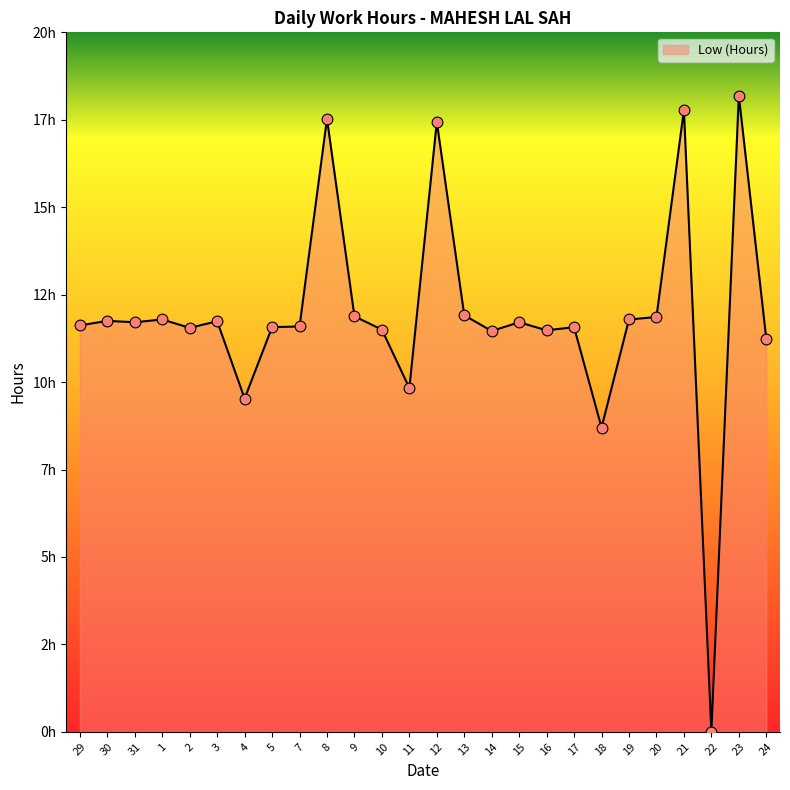

What is the change in value from 11 to 12?

+7.6